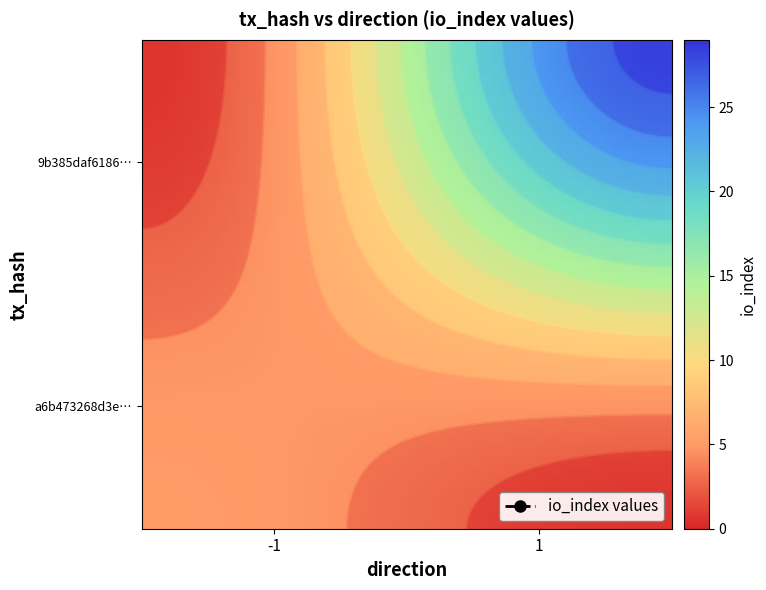

Reading right to left, what are all the values shown in this chart?

a6b473268d3ed7a67aa8bee314a9ae21a72c027: io_index=6	direction=-1
9b385daf618601be48c624c28ddbf66863c5077: io_index=29	direction=1